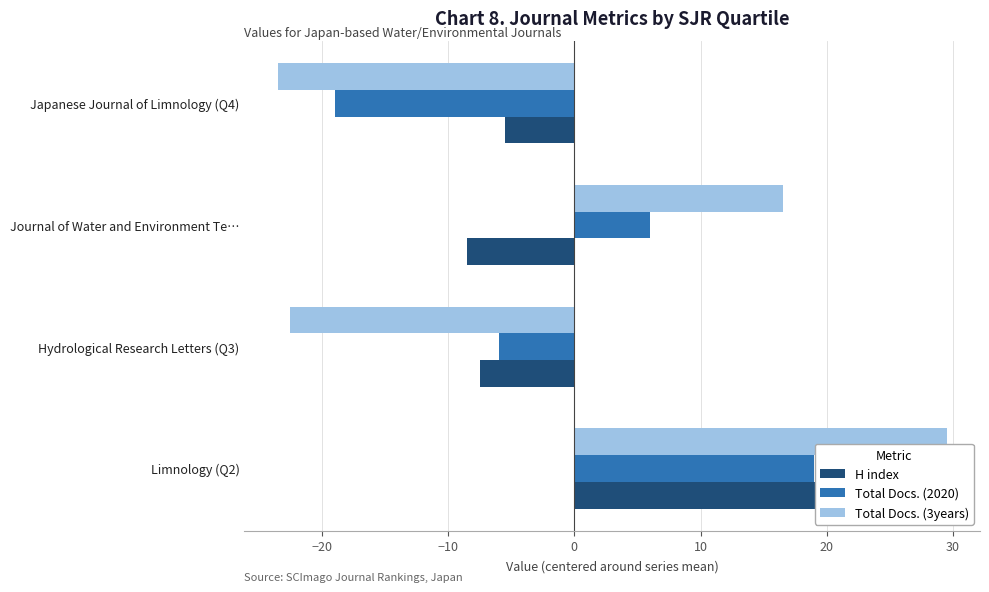

What are all the series names shown in the legend?

H index, Total Docs. (2020), Total Docs. (3years)